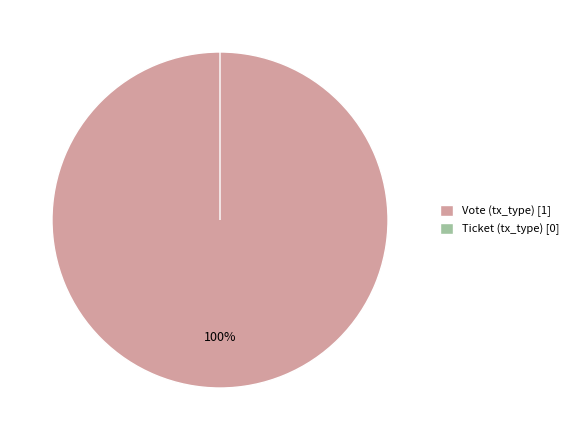

How many segments does this pie chart have?

2